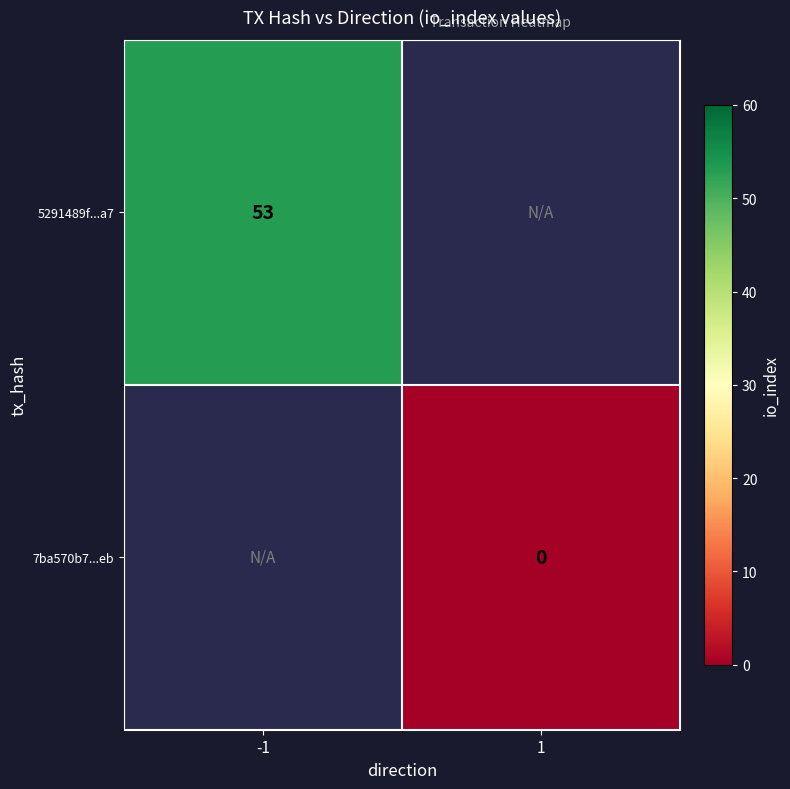

List the series in order of their peak value, highest first.

5291489f...a7, 7ba570b7...eb